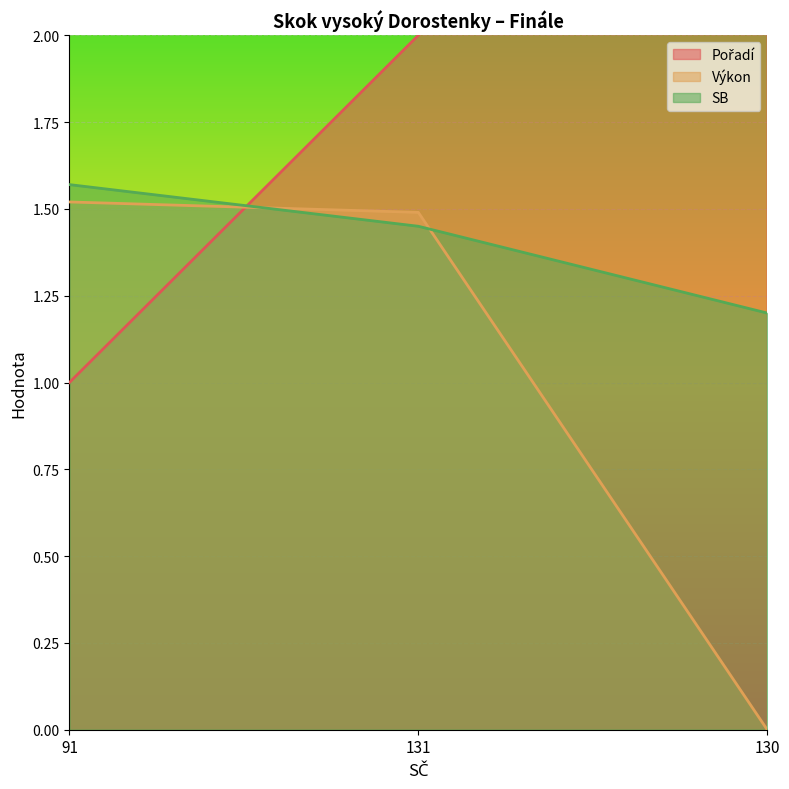

Rank the series at 131 from highest to lowest value.

Pořadí, Výkon, SB